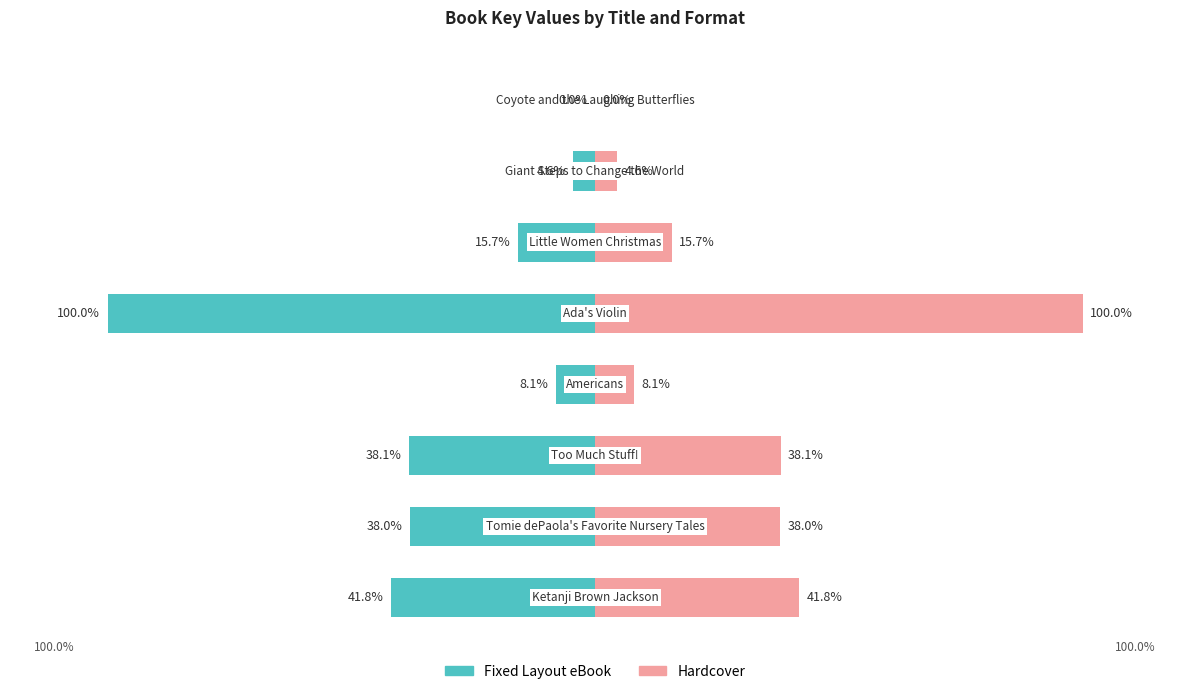

Which series has the widest spread of values?

Fixed Layout eBook